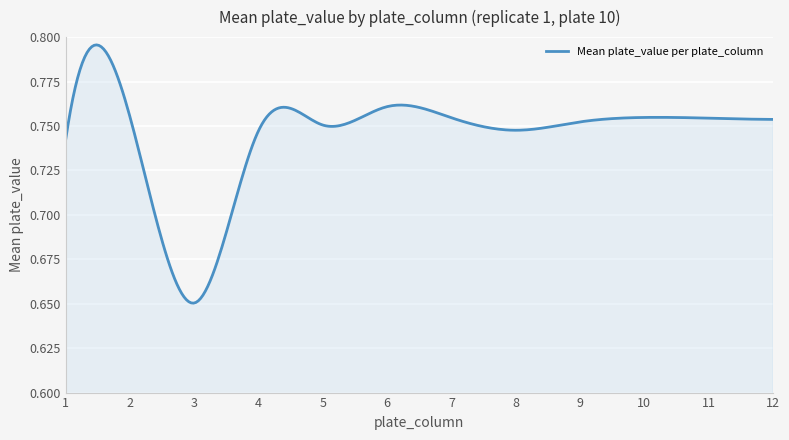

How many values are between 0 and 1?

300